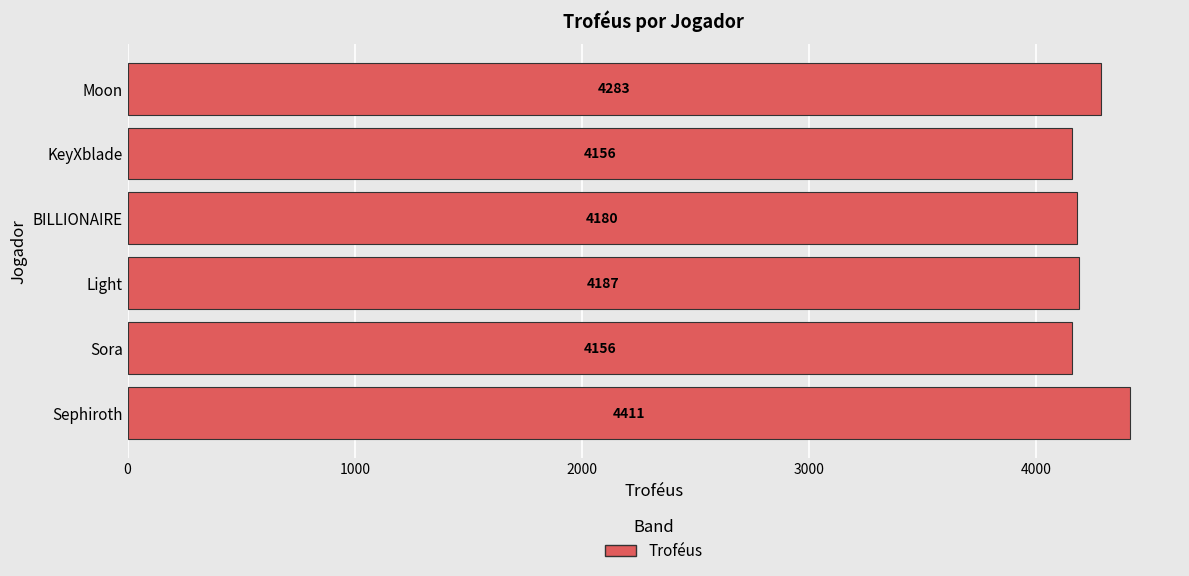

What is the average value?

4229